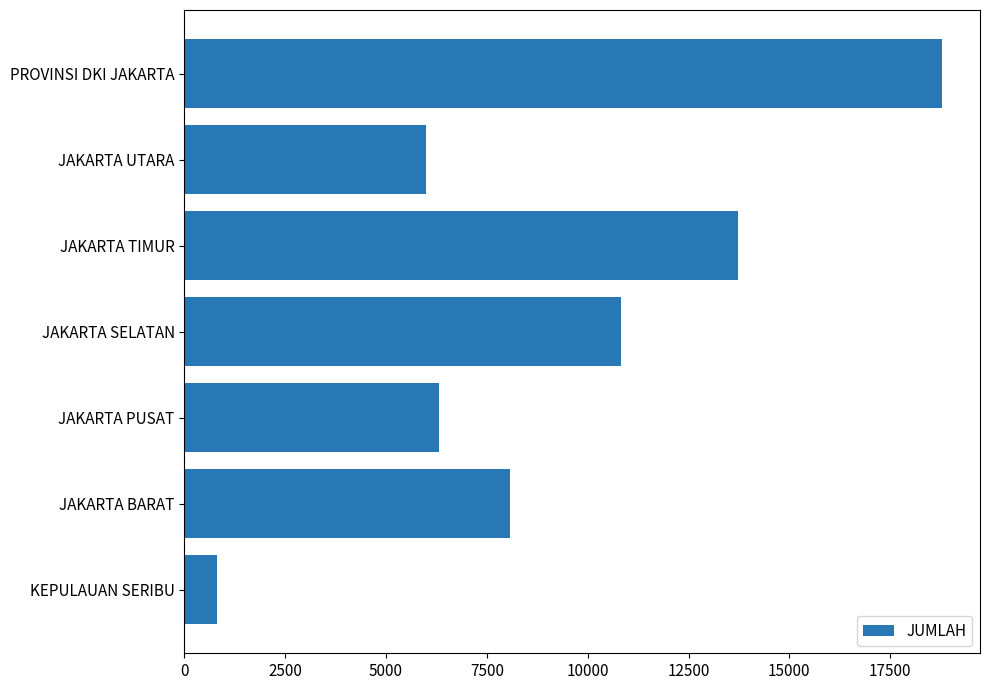

Rank the categories by value from lowest to highest.

KEPULAUAN SERIBU, JAKARTA UTARA, JAKARTA PUSAT, JAKARTA BARAT, JAKARTA SELATAN, JAKARTA TIMUR, PROVINSI DKI JAKARTA